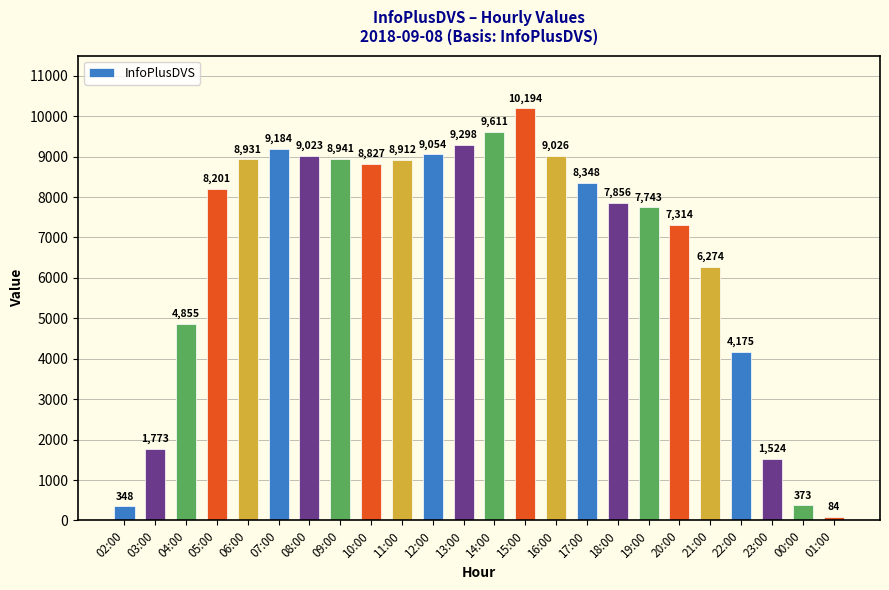

The chart shows a value of 9184 at 07:00. True or false?

True